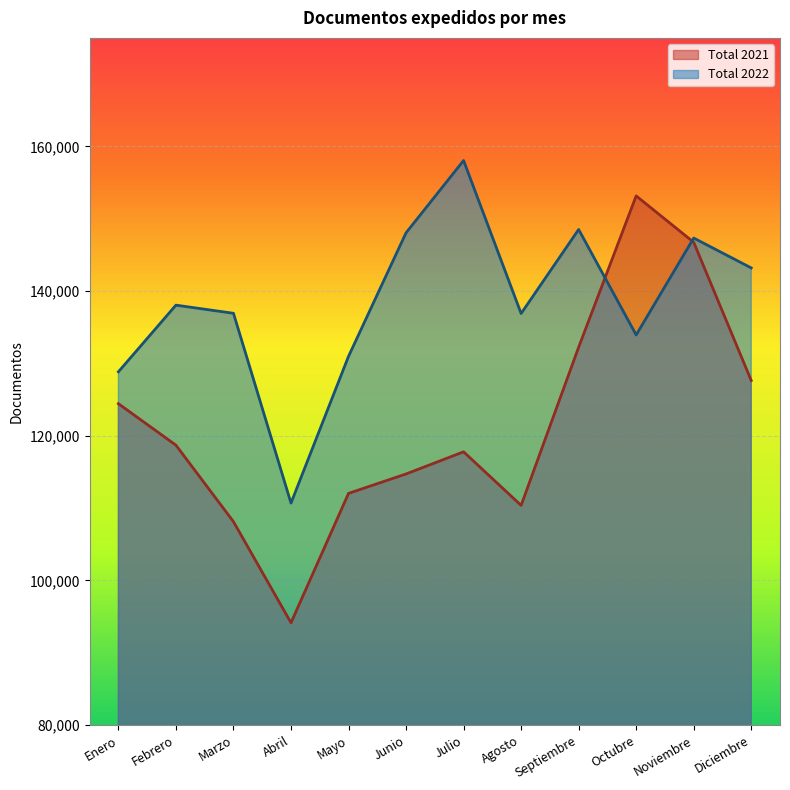

True or false: Total 2022 has a value of 130969 at Mayo.

True